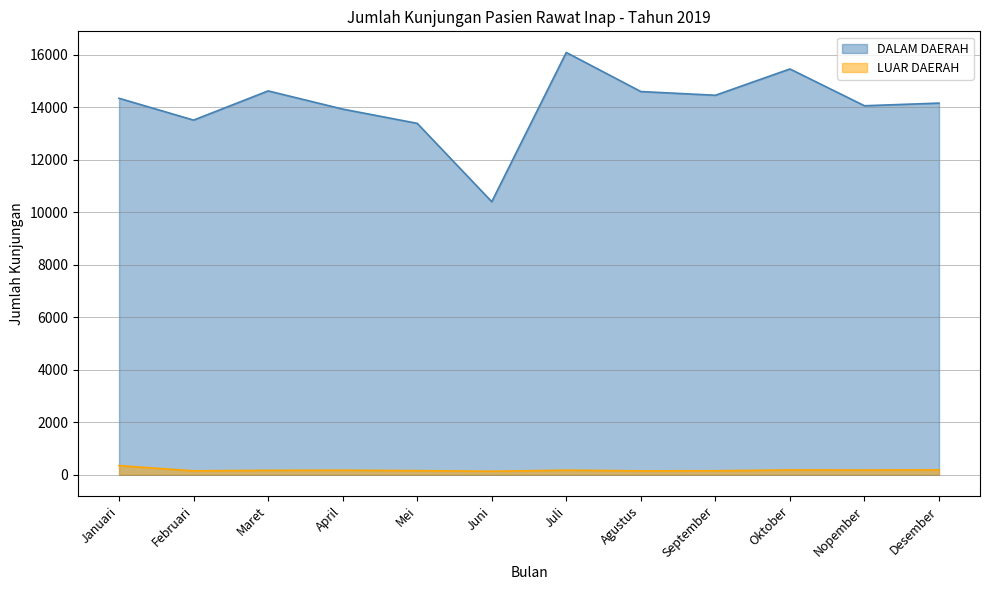

Where does the LUAR DAERAH series first go above 175?

Januari